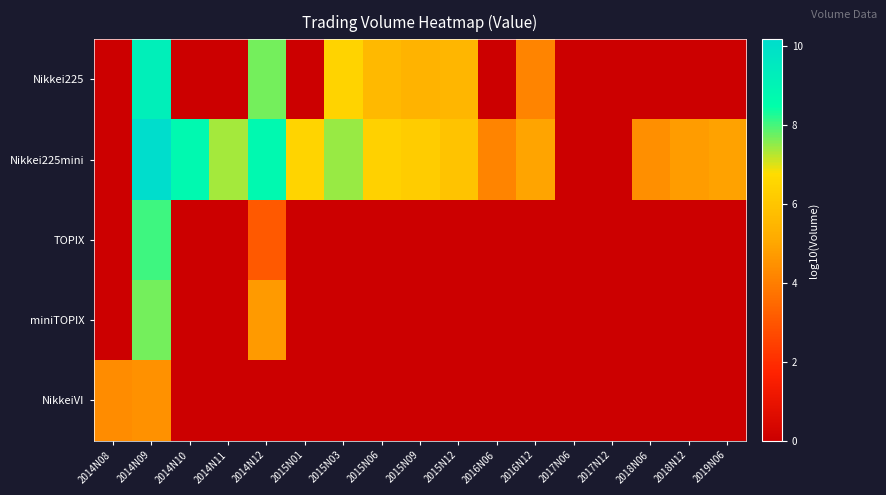

At how many categories does at least one series exceed 5?

9